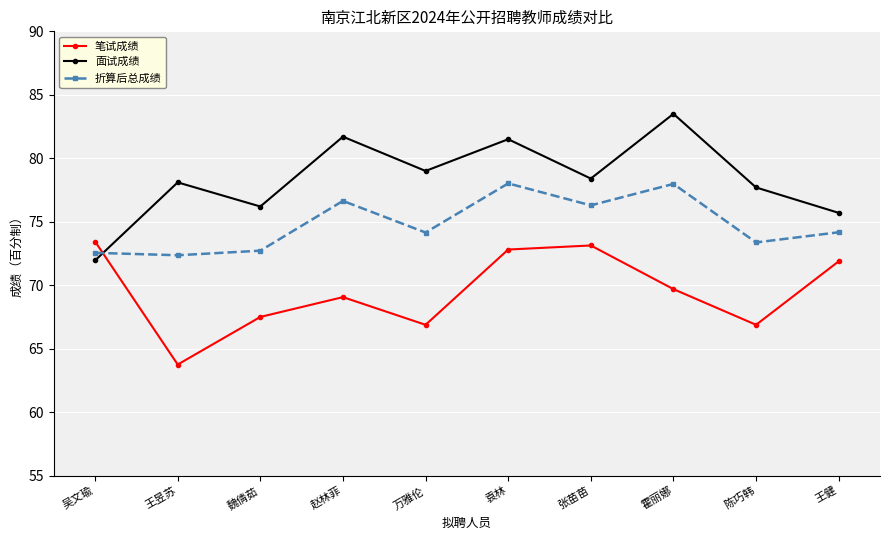

Rank the series by their average value, from highest to lowest.

面试成绩, 折算后总成绩, 笔试成绩